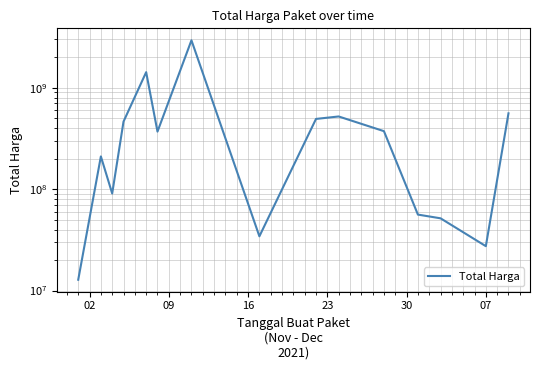

What is the difference between the maximum and minimum values?

2926575740